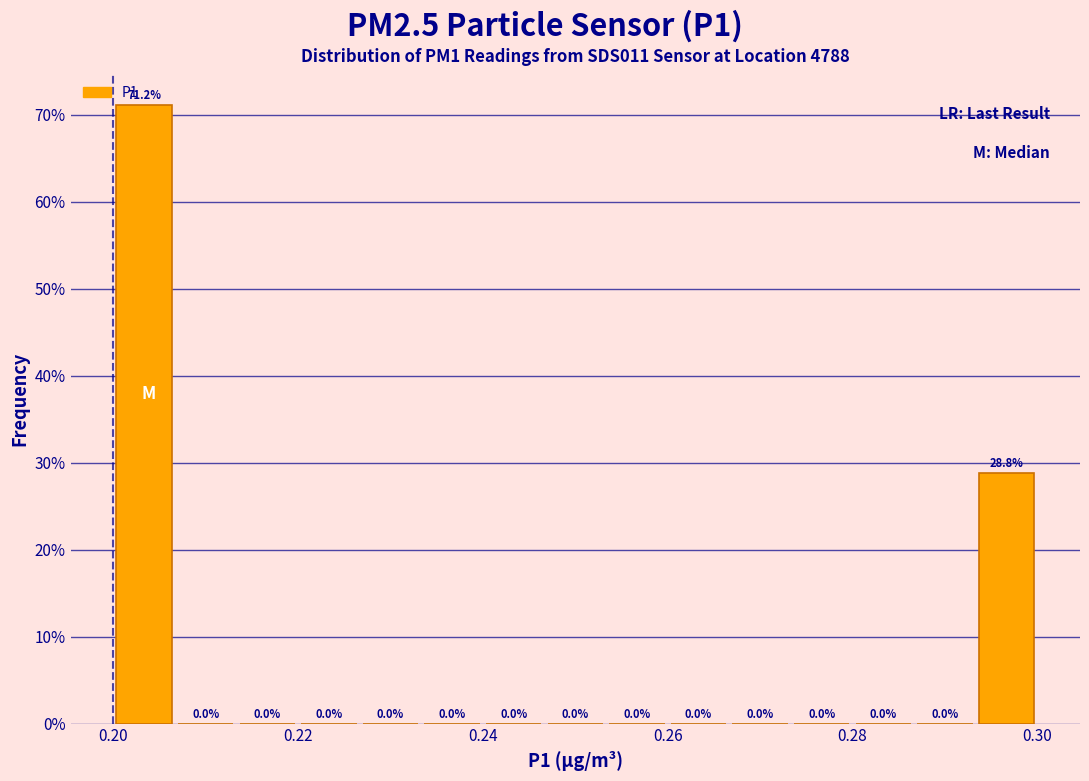

Read against the x-axis, roughly where is the centre of the tallest bar?

0.204